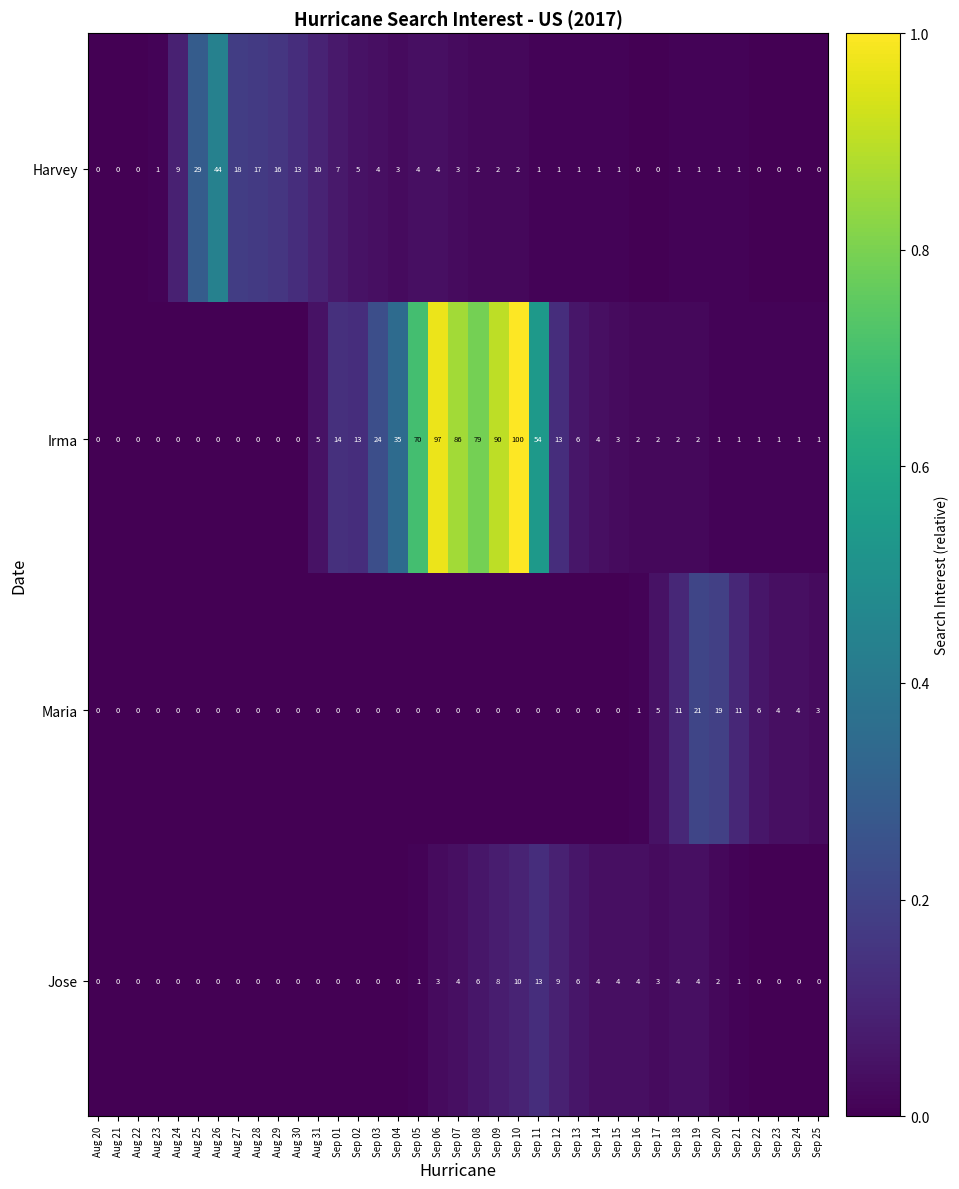

At which category is the sum across all series the highest?

Sep 10